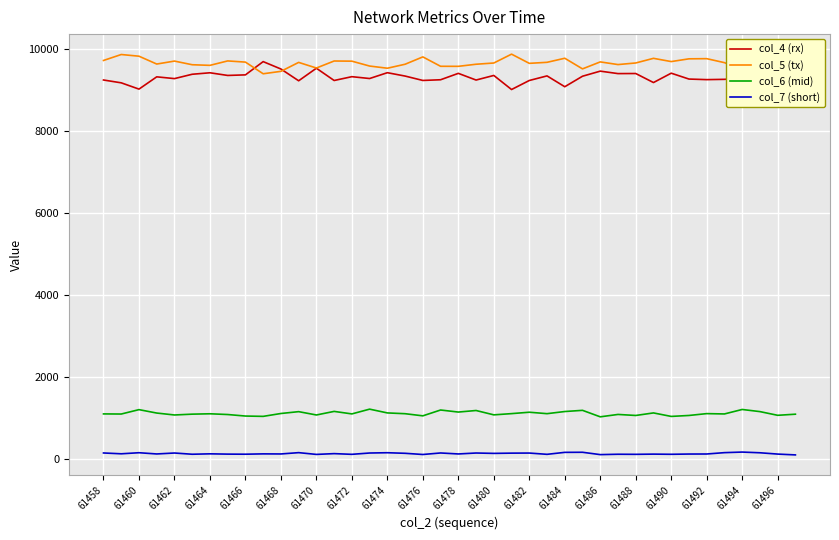

Which series has the widest spread of values?

col_4 (rx)